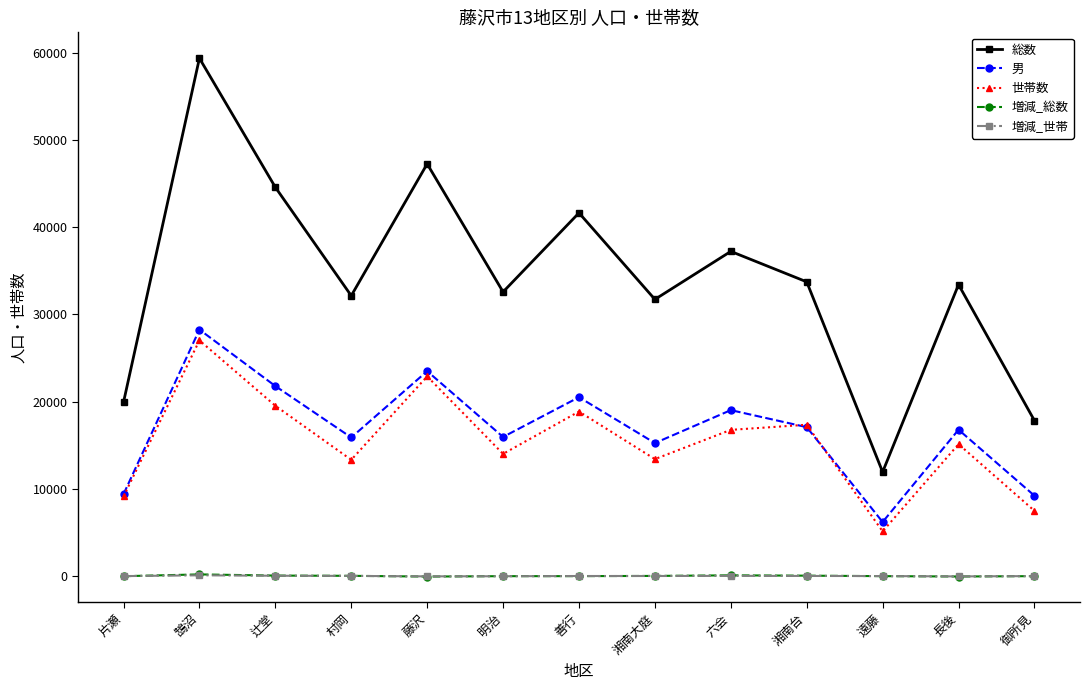

Is it true that 男 equals 3078 at 湘南大庭?

False